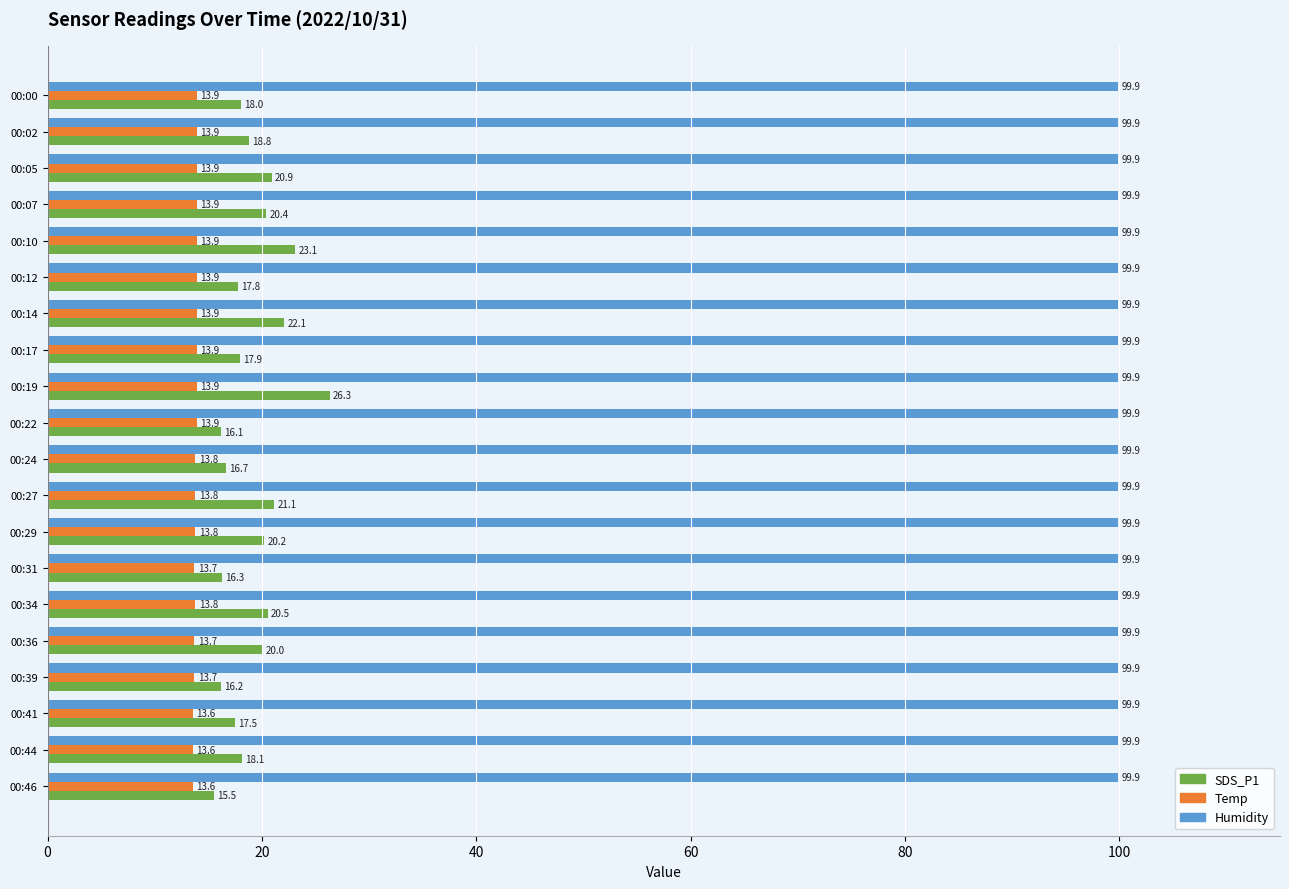

What is the difference between the second highest and second lowest values in the Temp series?

0.3